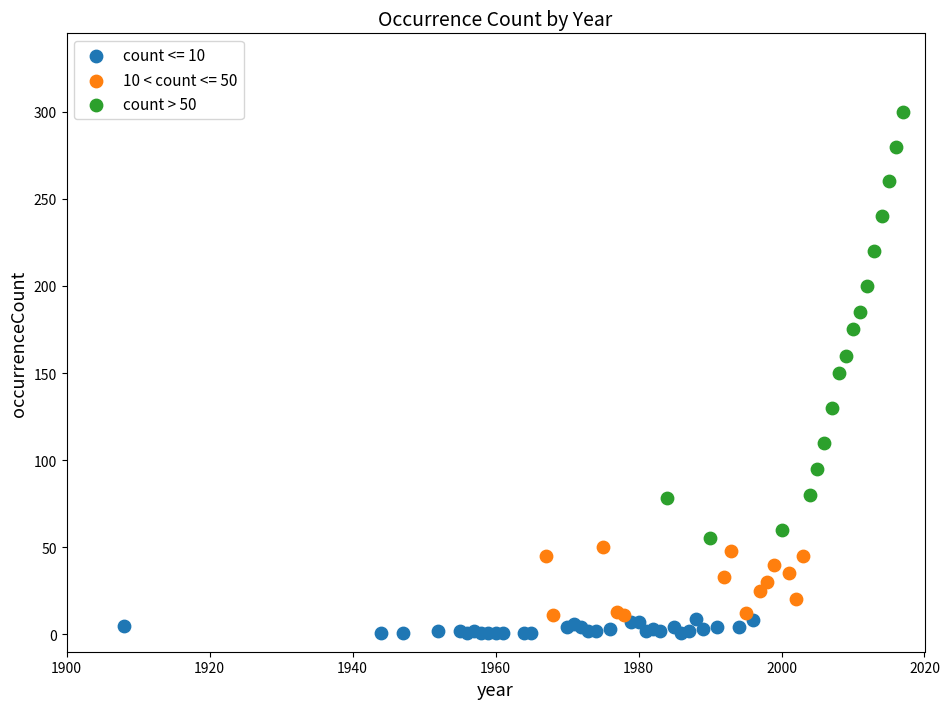

Which series contains the highest Y value?

count > 50